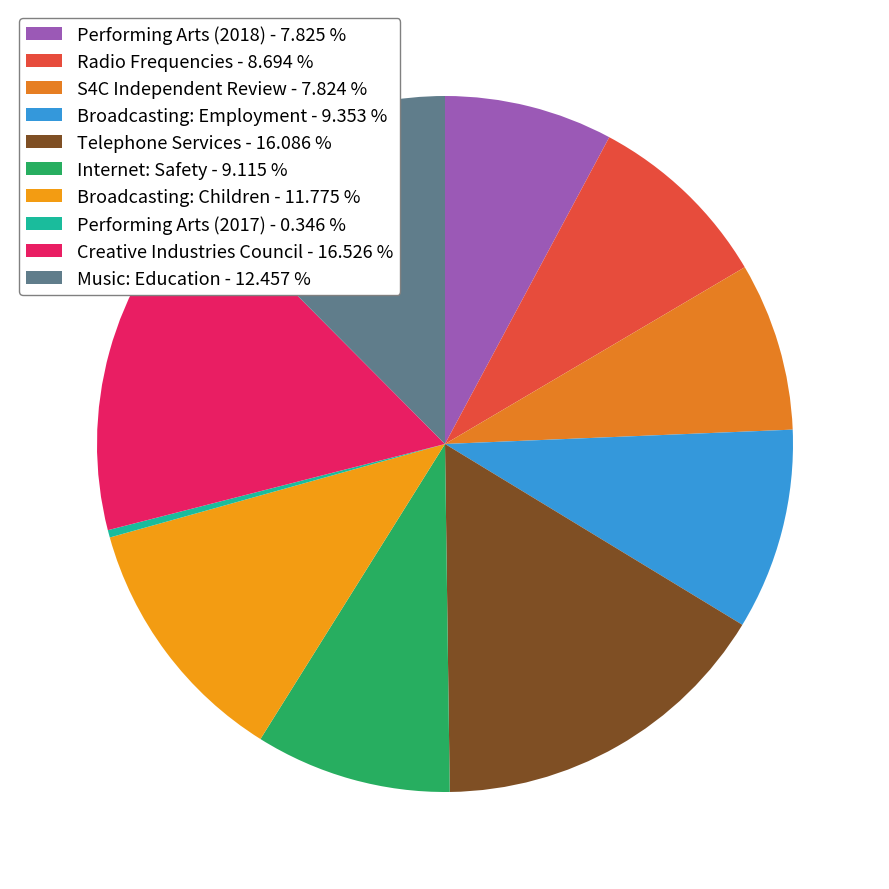

What percentage is NOT represented by Broadcasting: Employment?

90.6%